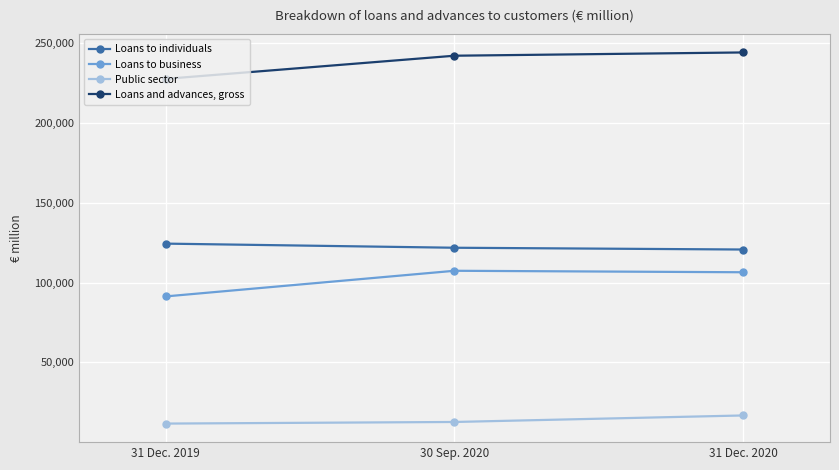

What position from the left is 30 Sep. 2020?

2